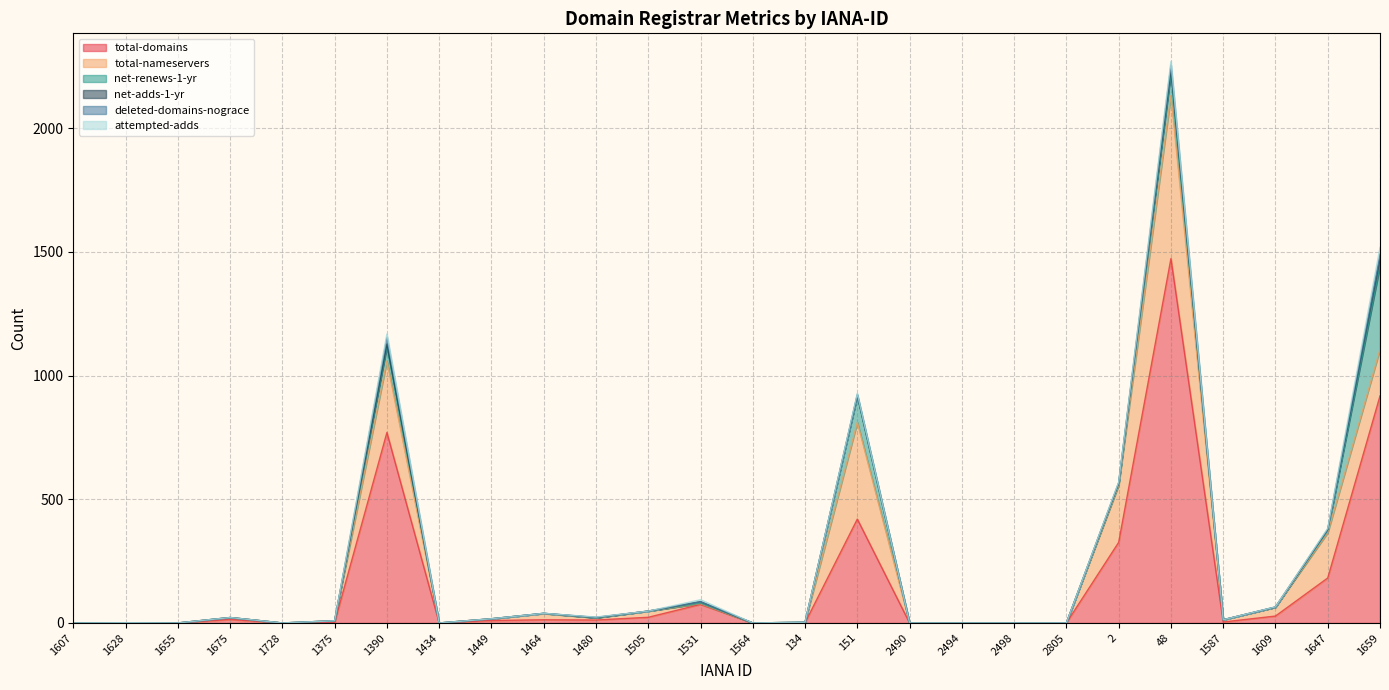

Which category has the highest value in the net-adds-1-yr series?

1659